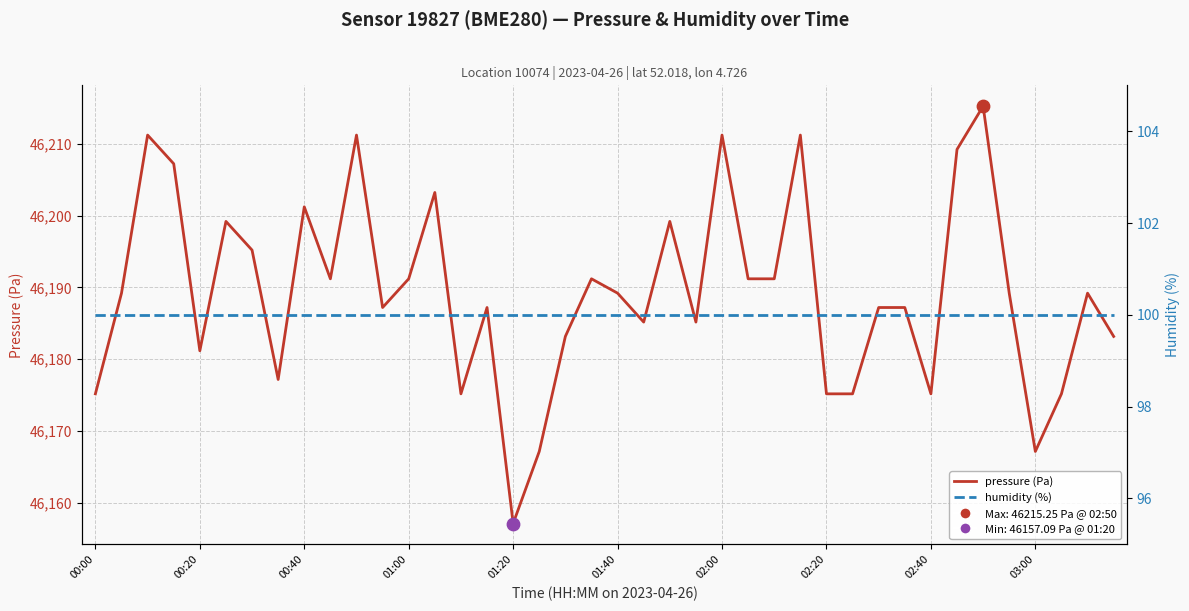

At which category is the sum across all series the highest?

34